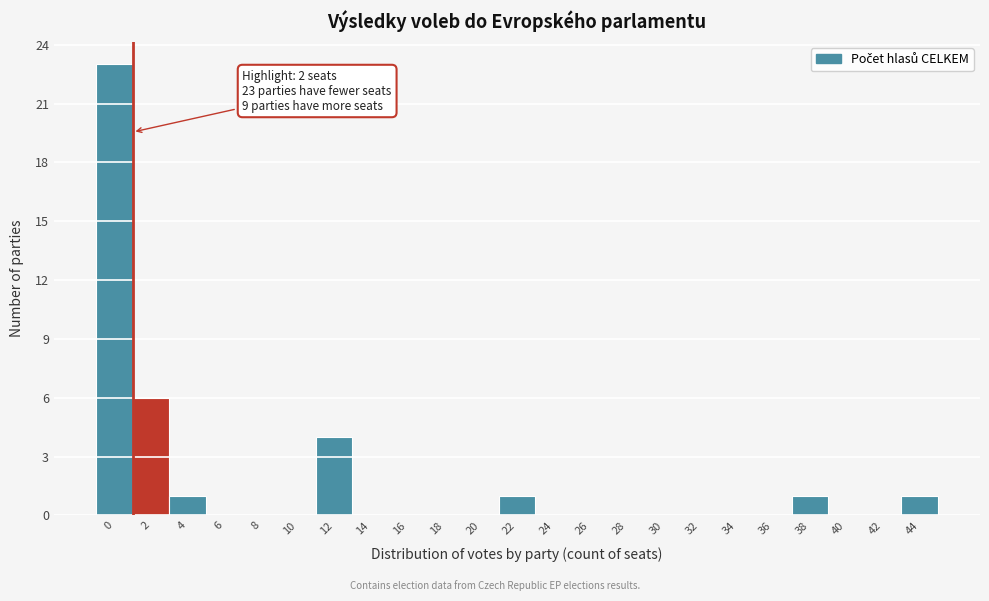

Reading left to right, what are all the values shown in this chart?

0=23	2=6	4=1	6=0	8=0	10=0	12=4	14=0	16=0	18=0	20=0	22=1	24=0	26=0	28=0	30=0	32=0	34=0	36=0	38=1	40=0	42=0	44=1